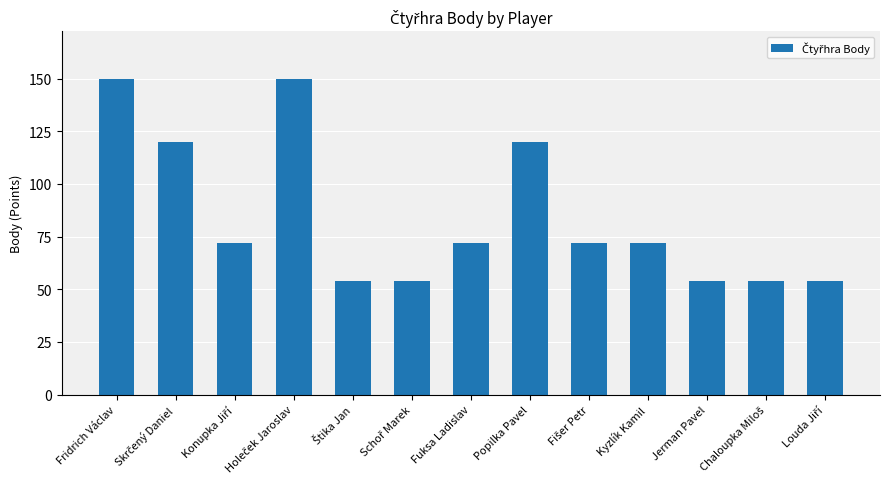

What is the minimum value shown in the chart?

54